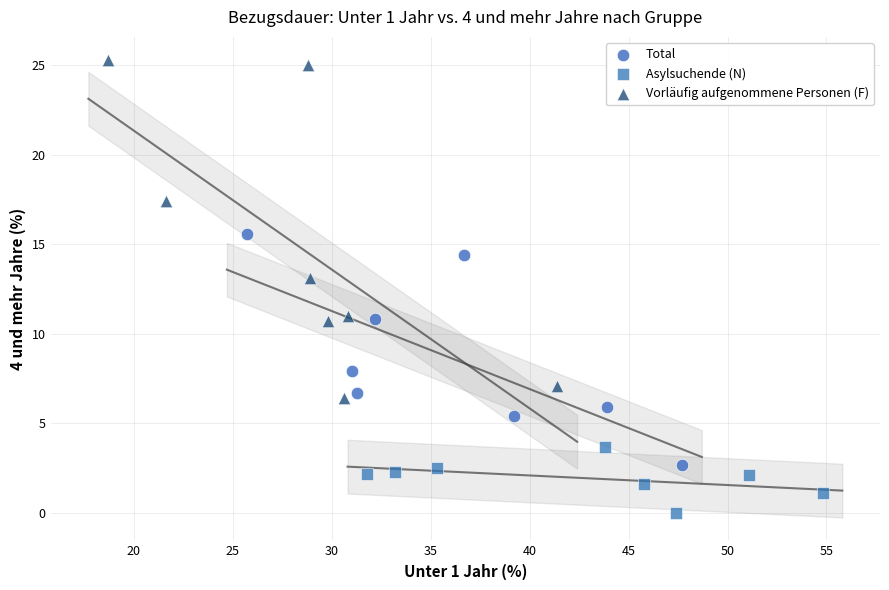

Which series contains the lowest Y value?

Asylsuchende (N)